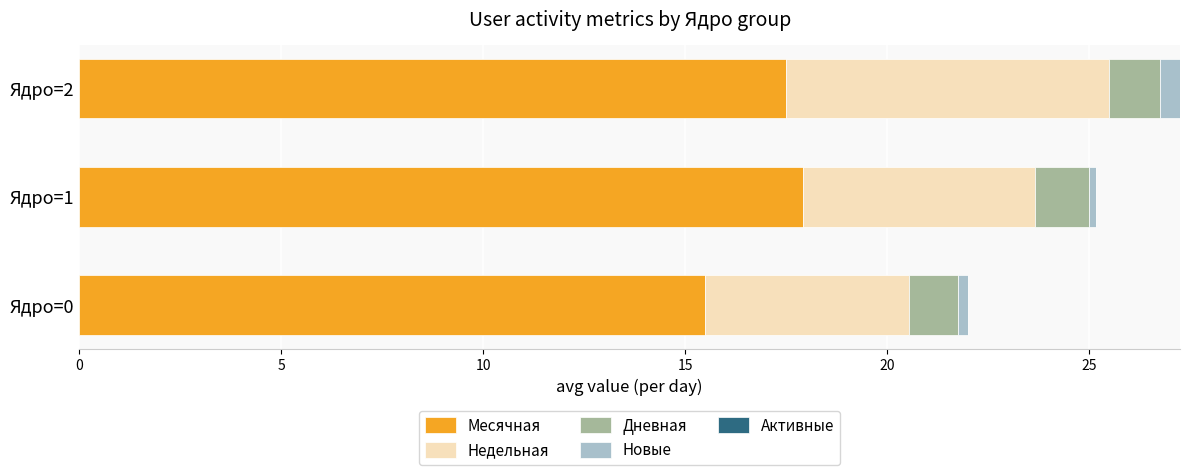

The value of Месячная at Ядро=1 is 6.6. True or false?

False